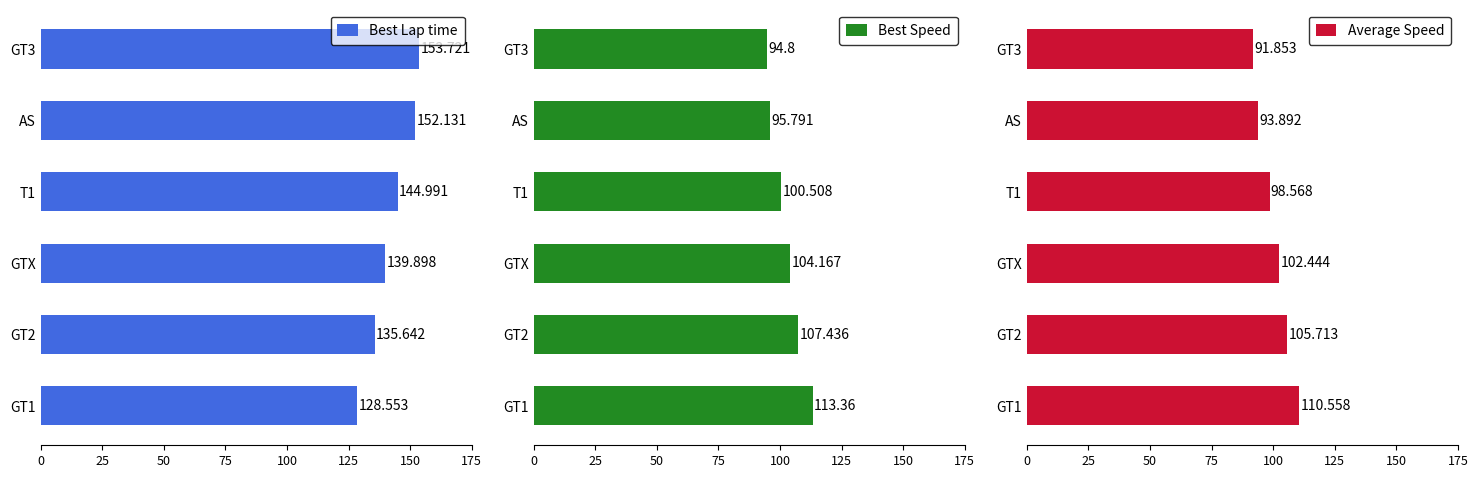

What is the value of the Average Speed bar at the 3rd from the left?

102.4